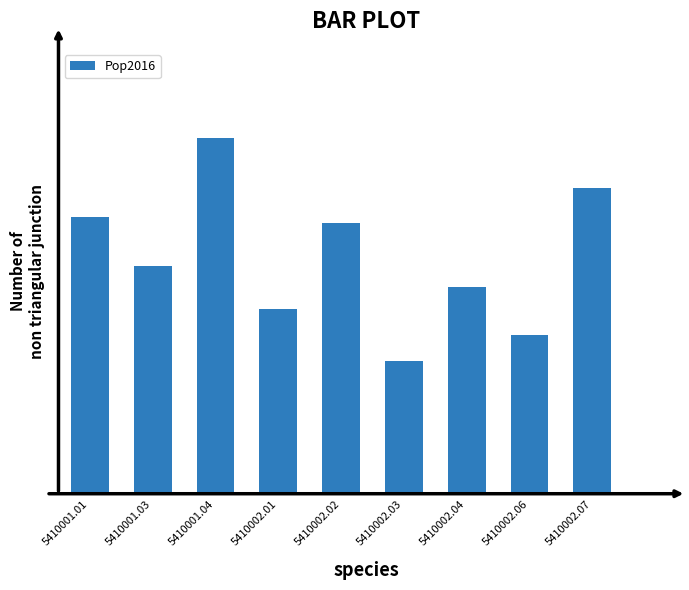

List the labels in order of value, smallest first.

5410002.03, 5410002.06, 5410002.01, 5410002.04, 5410001.03, 5410002.02, 5410001.01, 5410002.07, 5410001.04